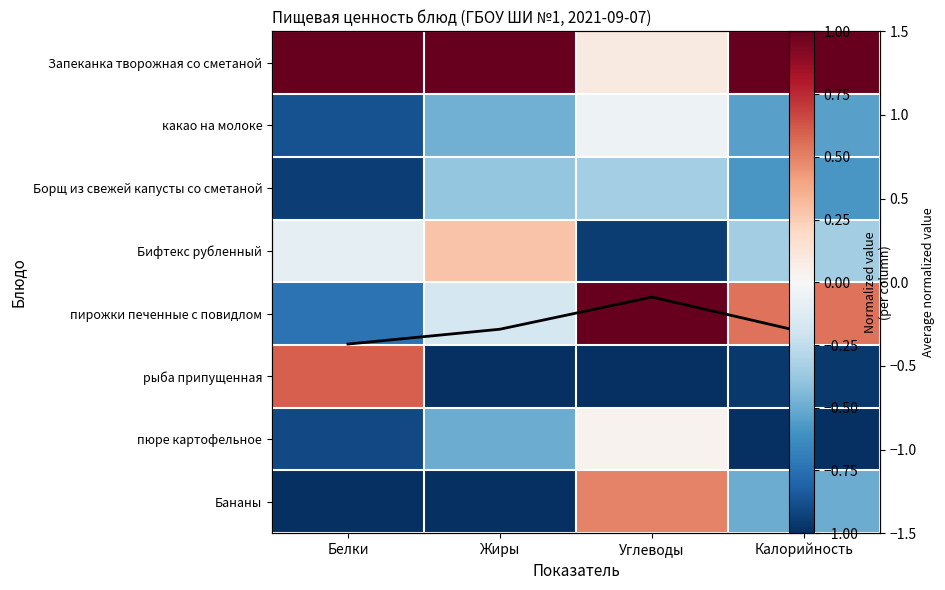

At which label does Бифтекс рубленный first exceed 0?

Жиры